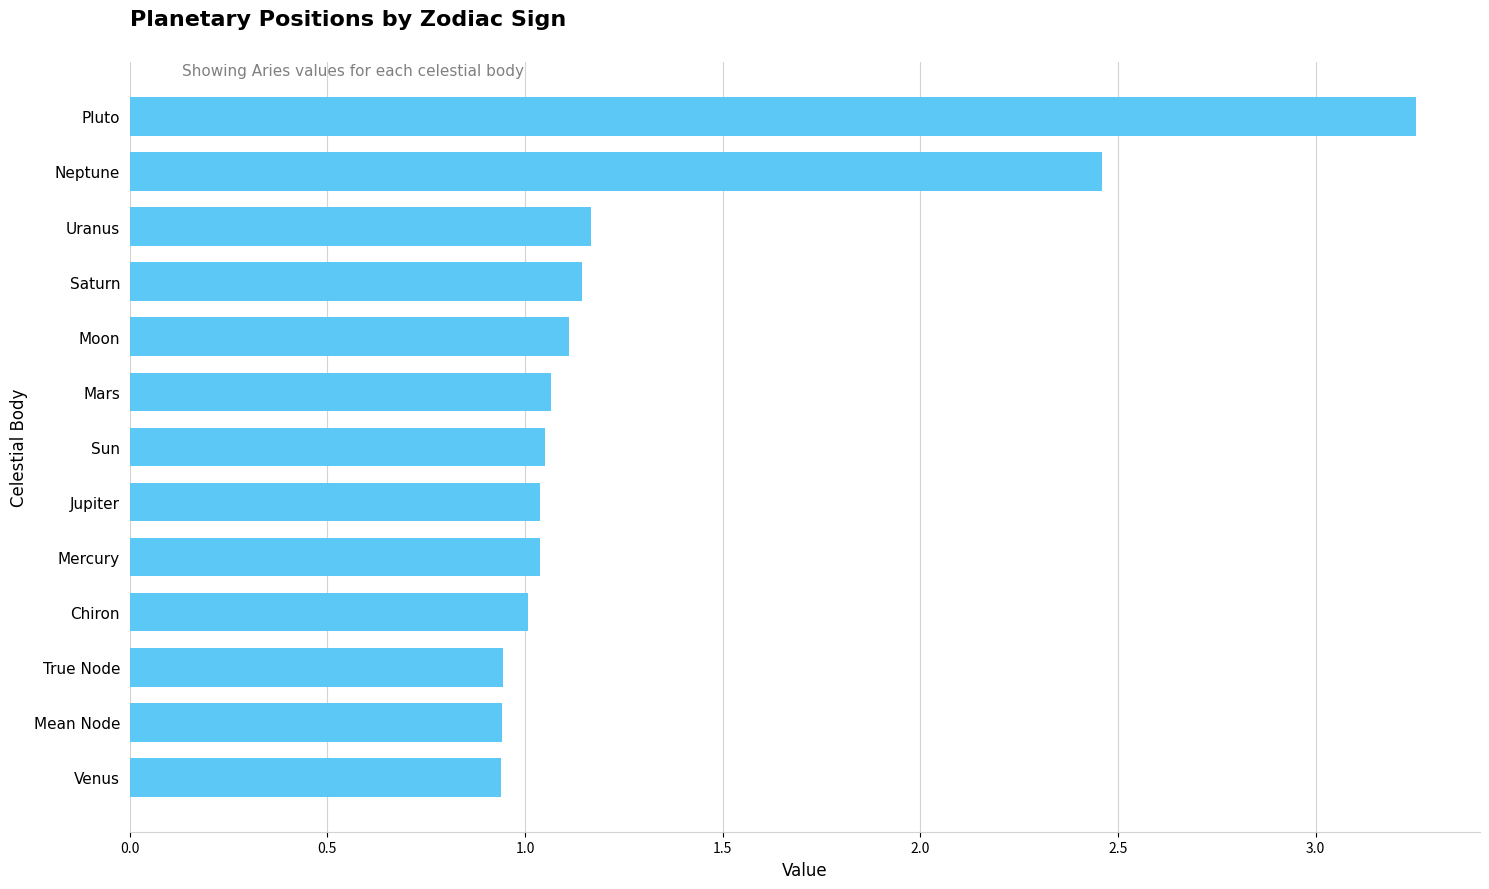

What is the label of the 8th bar from the bottom?

Mars